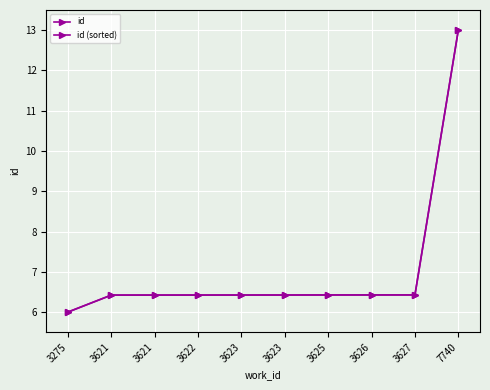

Reading left to right, what are all the values shown in this chart?

id: 3275=6.0	3621=6.4	3621=6.4	3622=6.4	3623=6.4	3623=6.4	3625=6.4	3626=6.4	3627=6.4	7740=13.0
id (sorted): 3275=6.0	3621=6.4	3621=6.4	3622=6.4	3623=6.4	3623=6.4	3625=6.4	3626=6.4	3627=6.4	7740=13.0